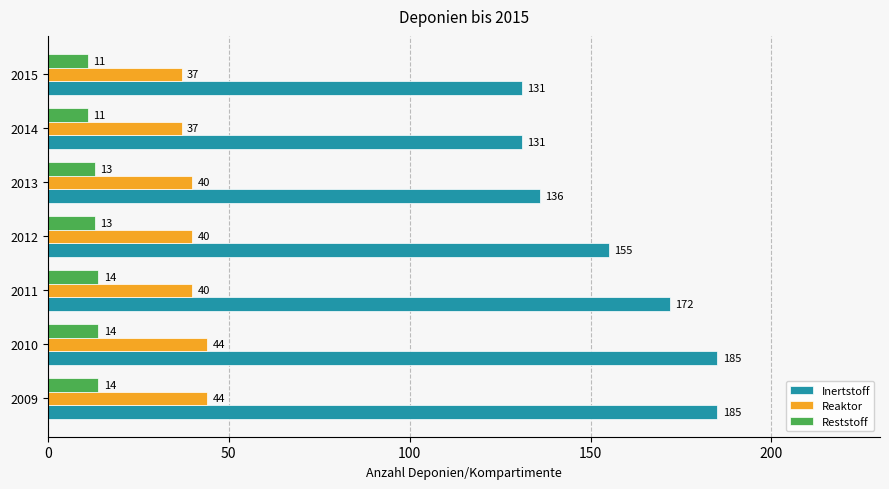

At how many categories does at least one series exceed 59?

7